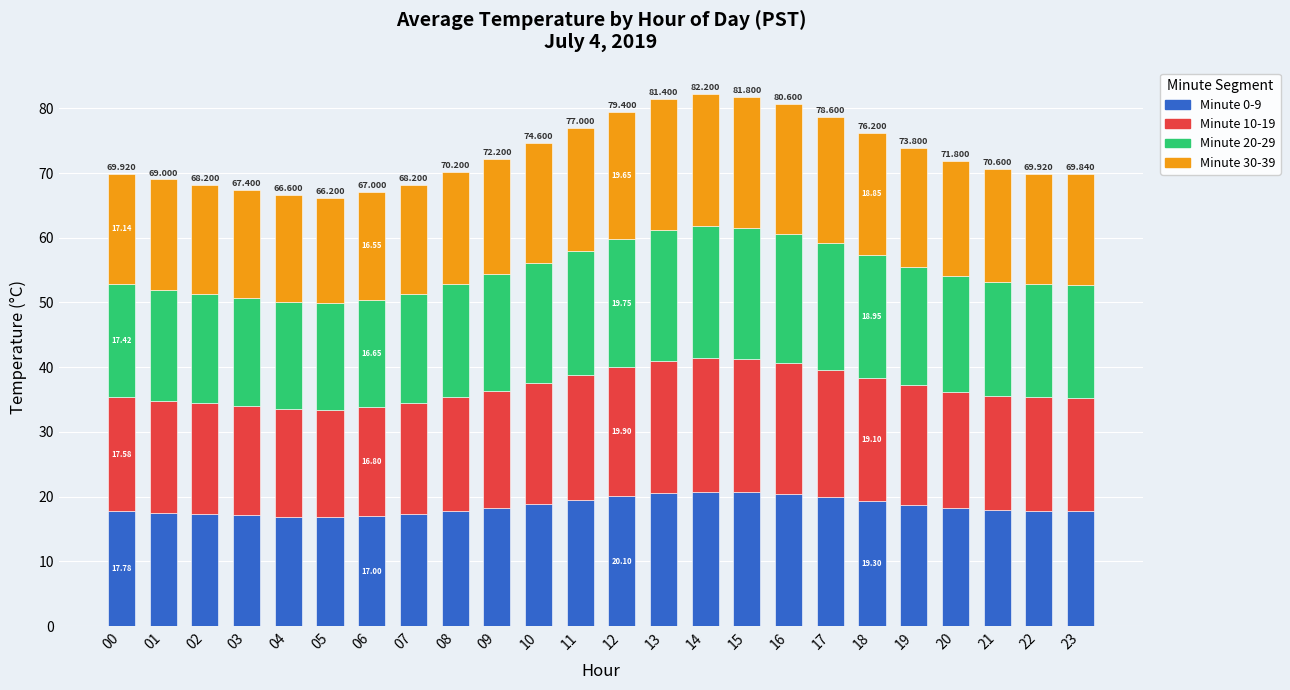

Count the number of data series in this chart.

4